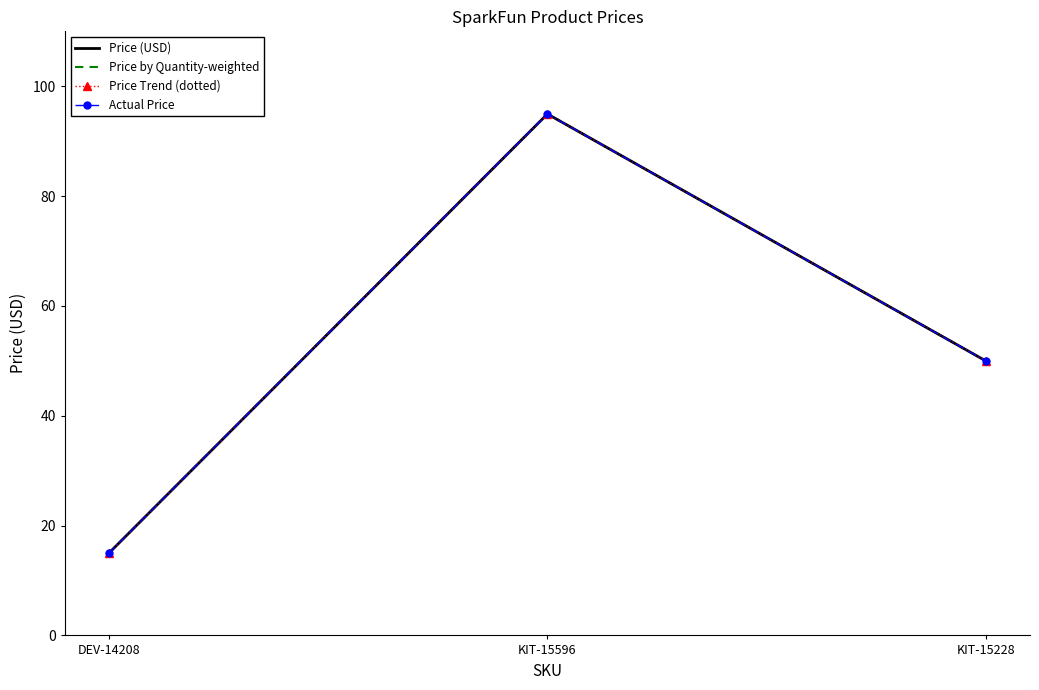

How many values in the Price Trend (dotted) series are below 49?

1